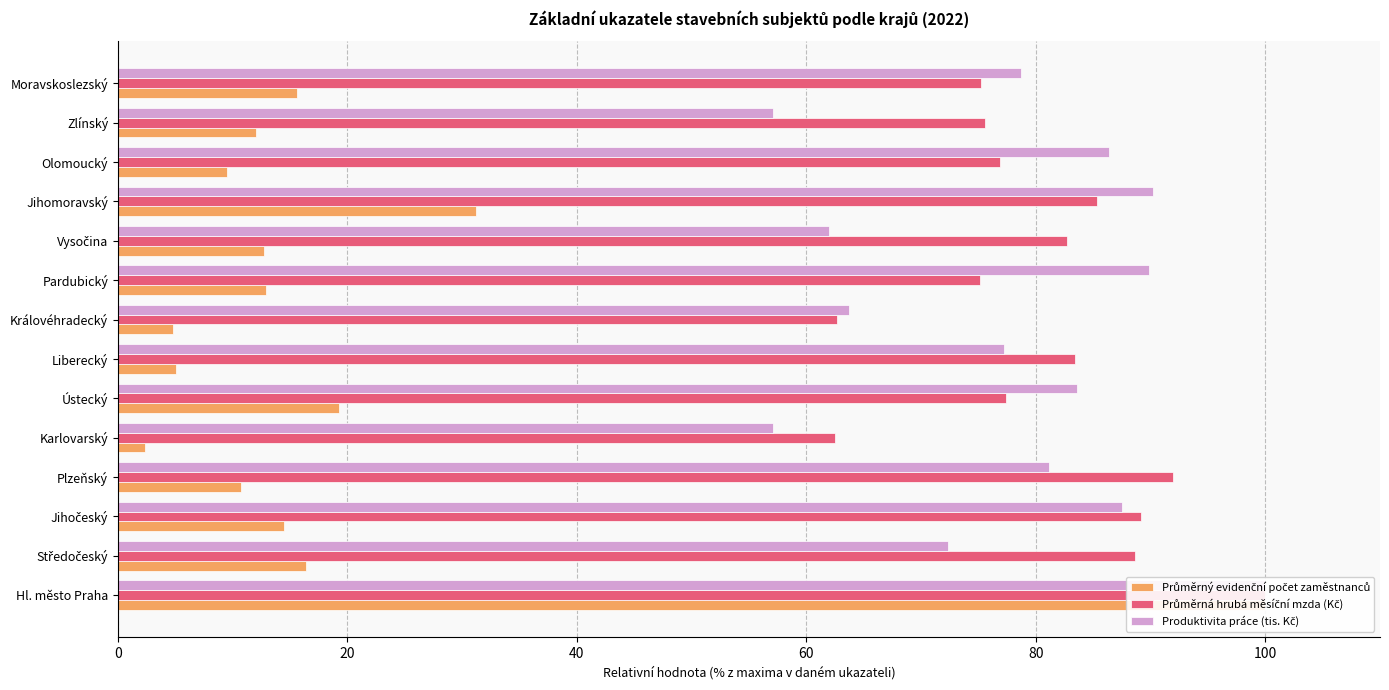

Are the bars grouped side by side (vs. stacked)?

Yes